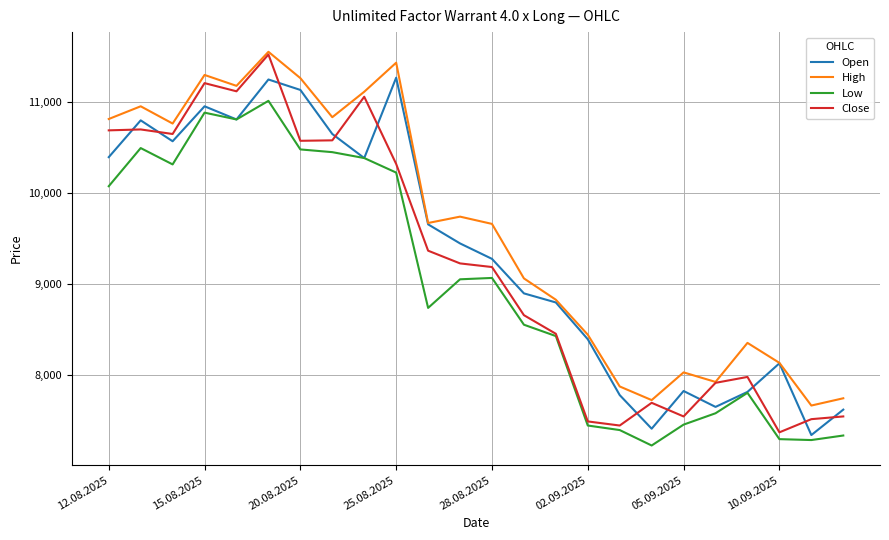

What is the minimum value shown in the chart?

7220